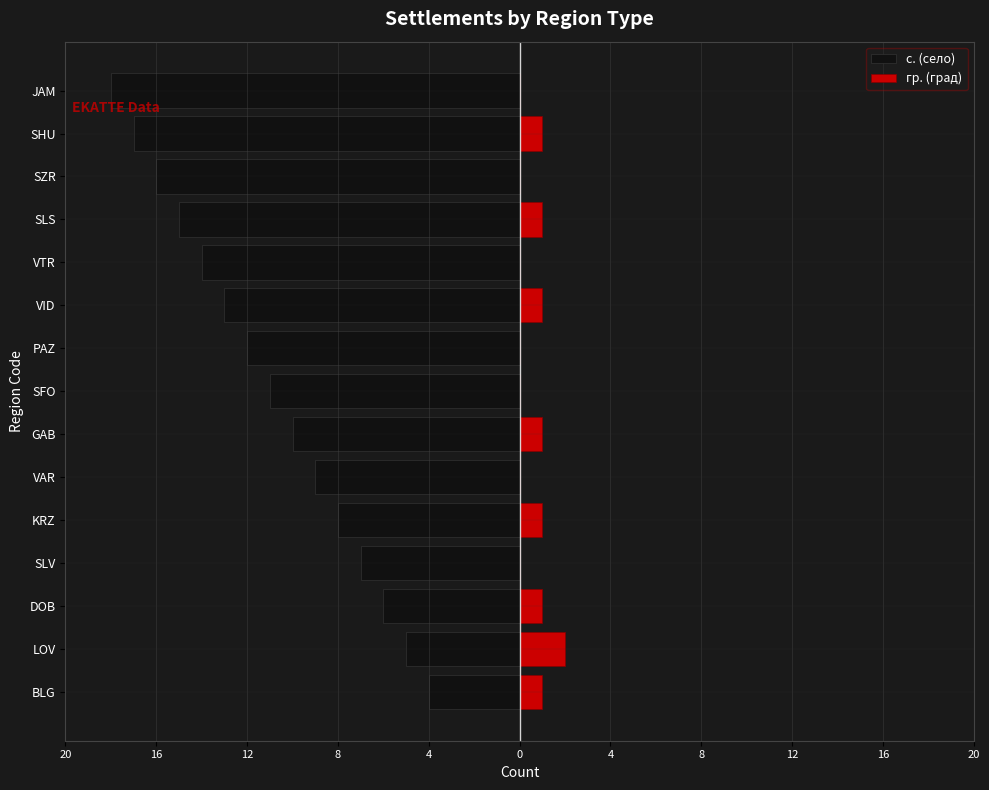

Are the bars horizontal?

Yes